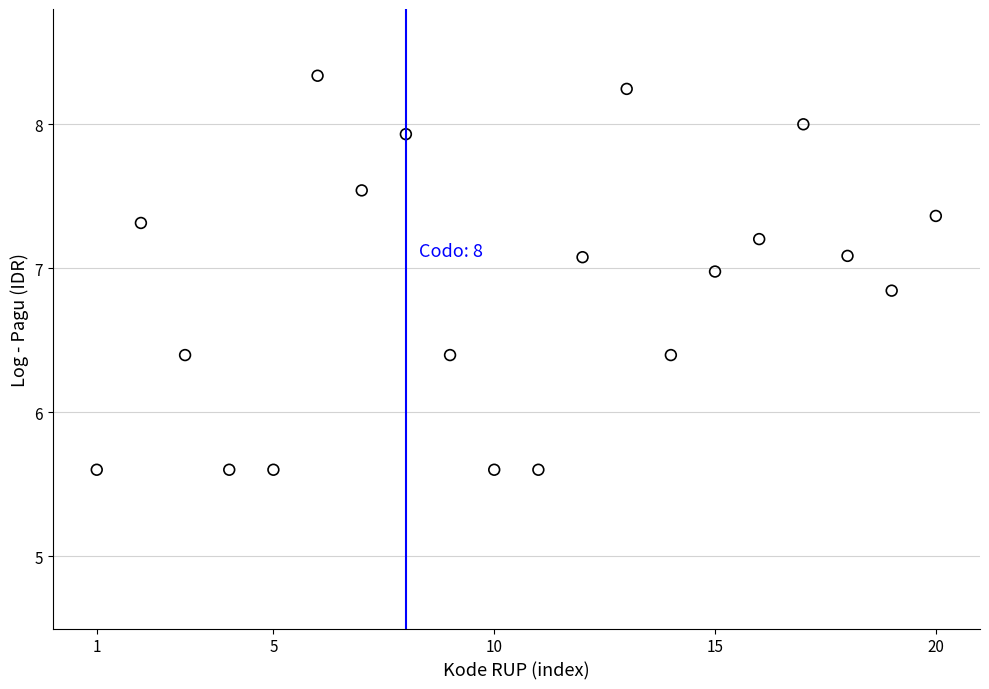

What is the range of Y values (max minus min)?

2.7